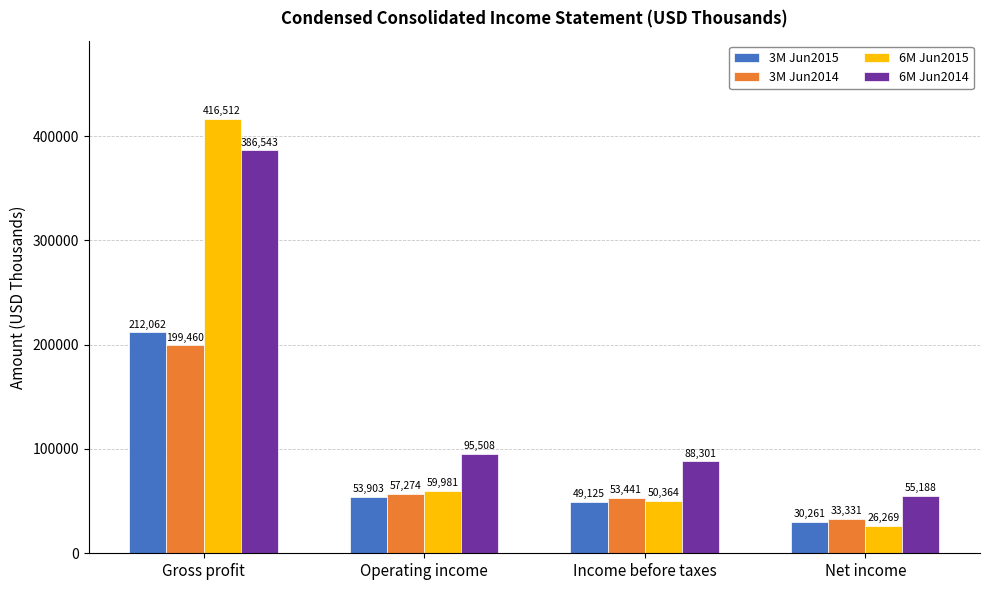

What is the difference between the 6M Jun2015 values at Operating income and Income before taxes?

9617